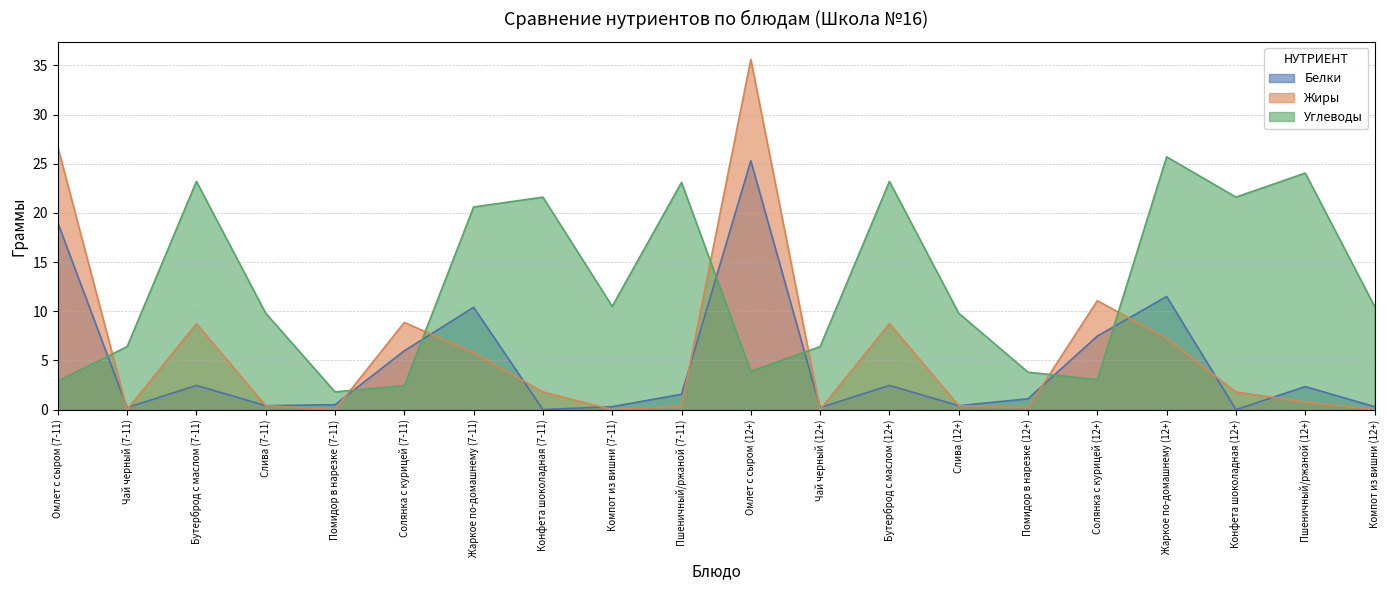

After their last crossing, which series has the higher values: Жиры or Углеводы?

Углеводы